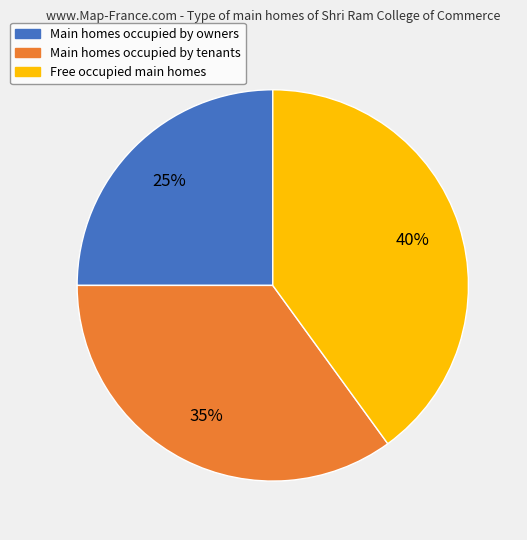

Does any single category account for the majority?

No